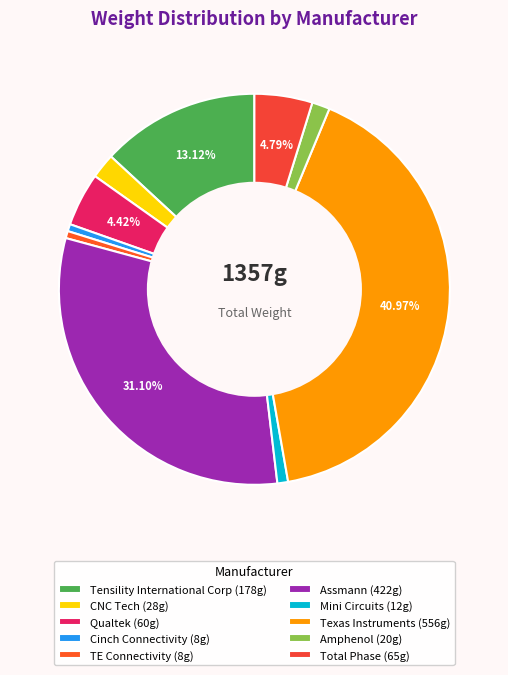

The Assmann slice represents 40% of the pie. True or false?

False